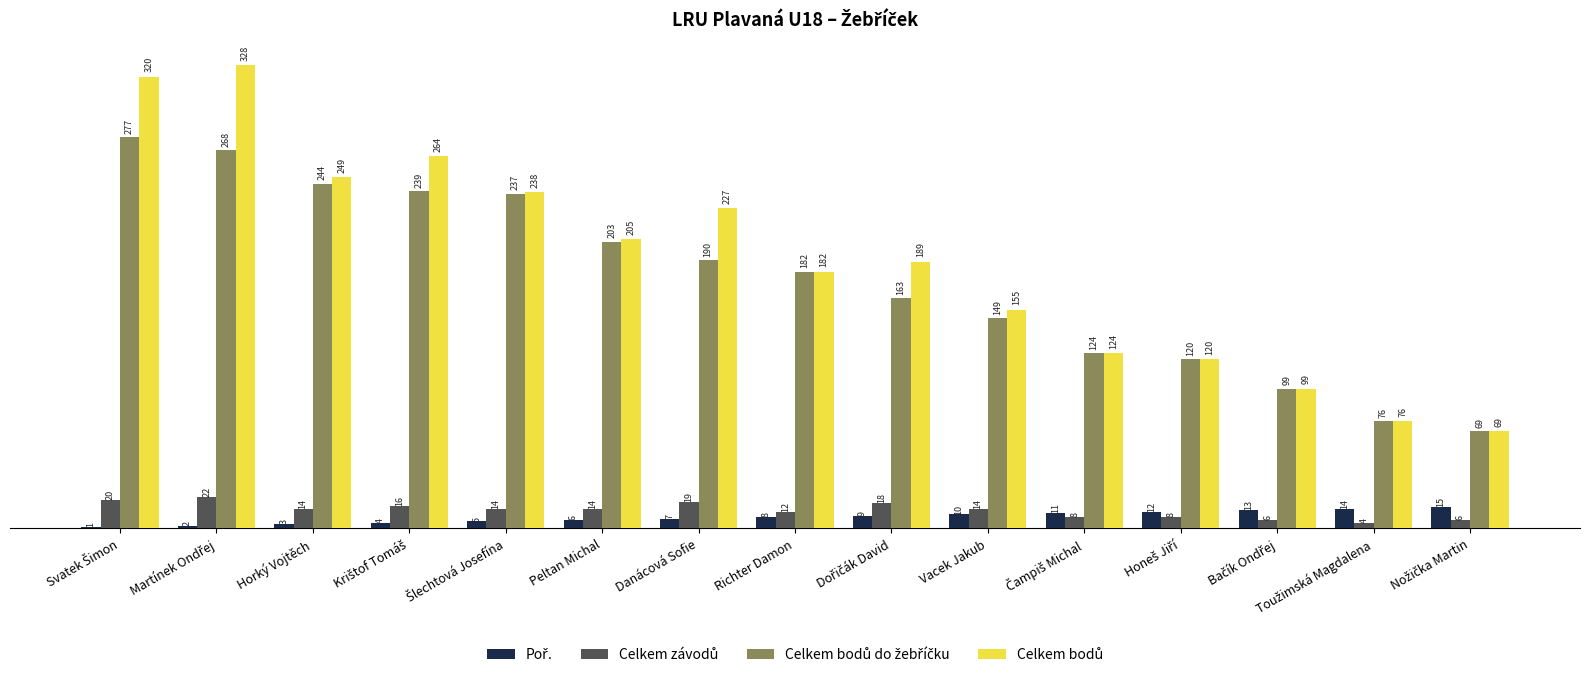

What is the greatest value displayed?

328